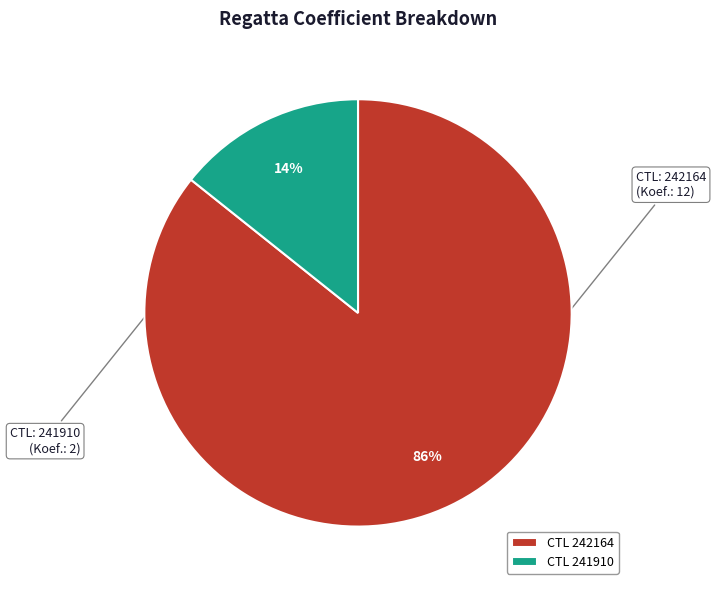

To the nearest percent, what is the average slice percentage?

50%